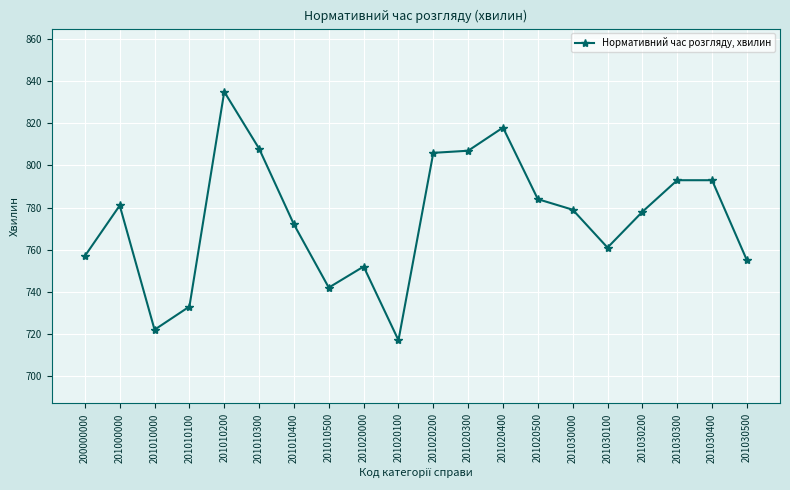

At which category does the chart reach its peak across all series?

201010200